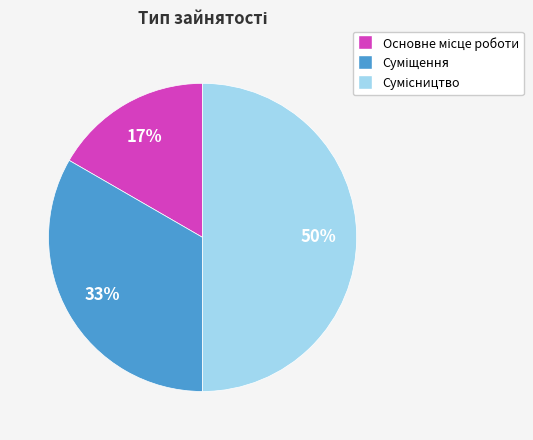

To the nearest percent, what is the difference between the largest and smallest slice percentages?

33%